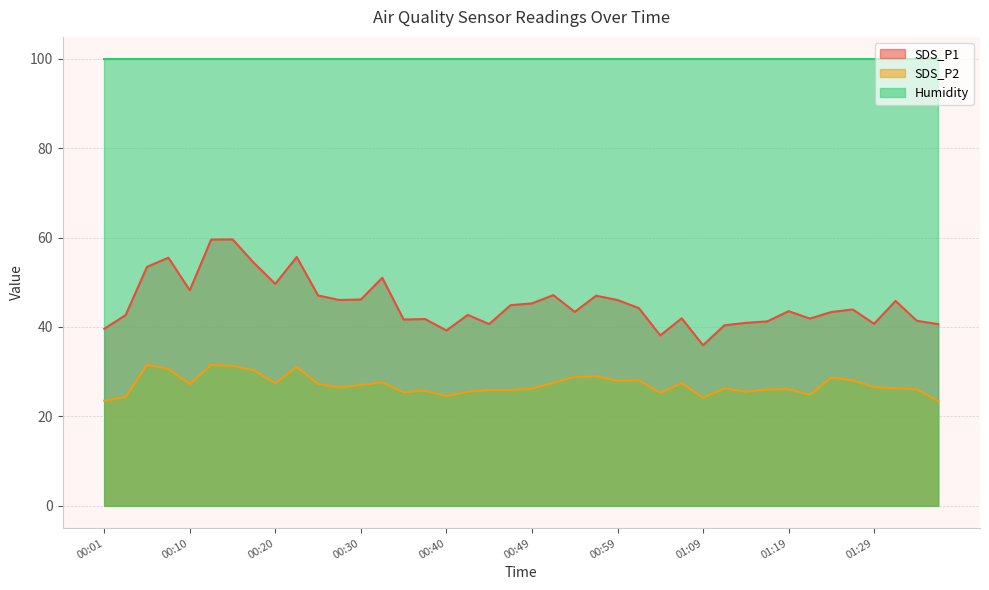

List the series in order of their peak value, highest first.

Humidity, SDS_P1, SDS_P2